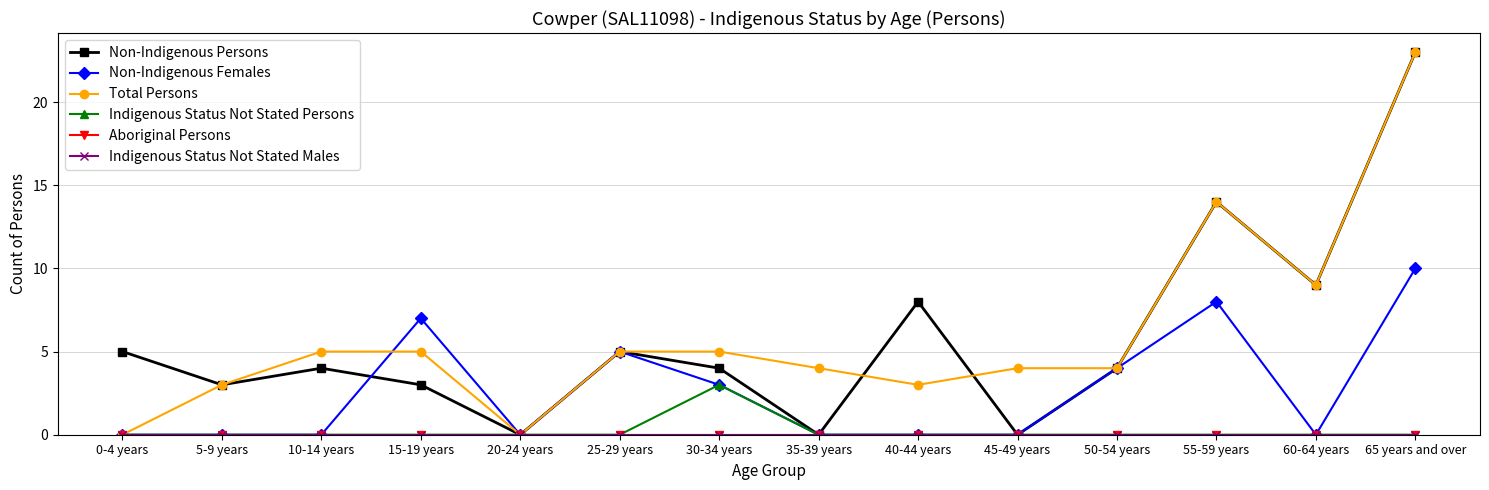

How many lines are shown in the chart?

6